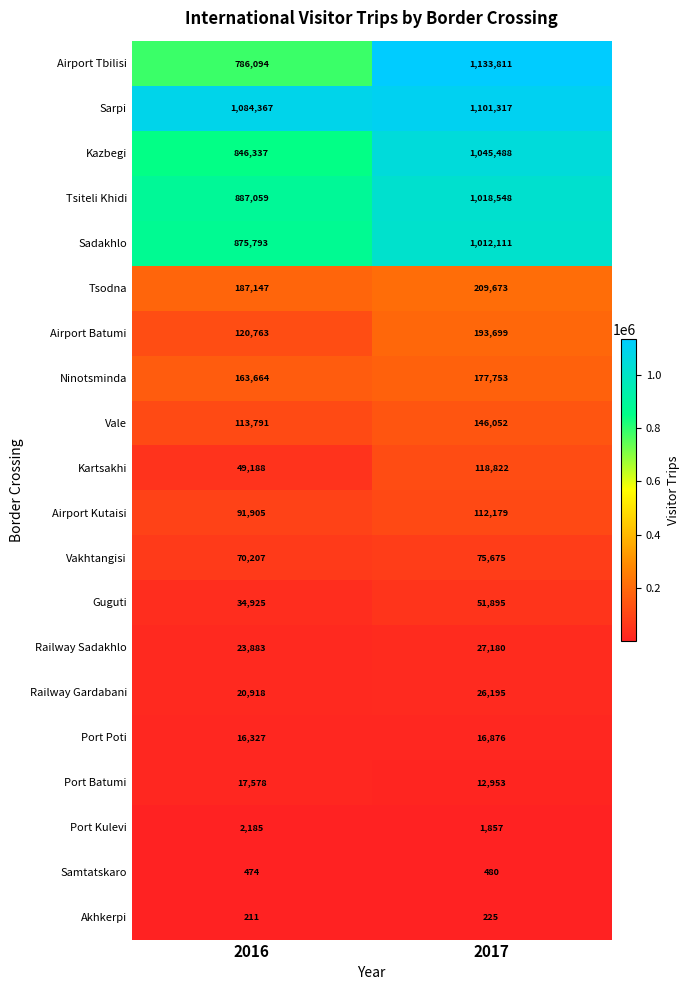

Is the value of Sarpi at 2016 greater than the value of Port Poti at 2017?

Yes